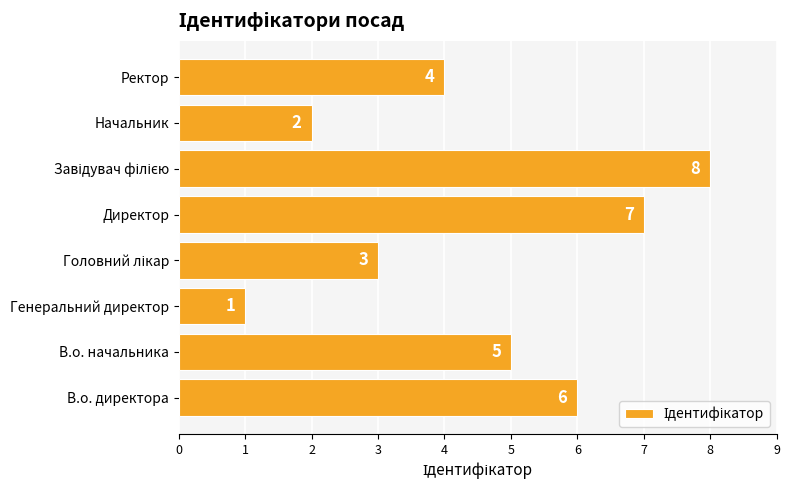

What is the change in value from В.о. директора to Директор?

+1